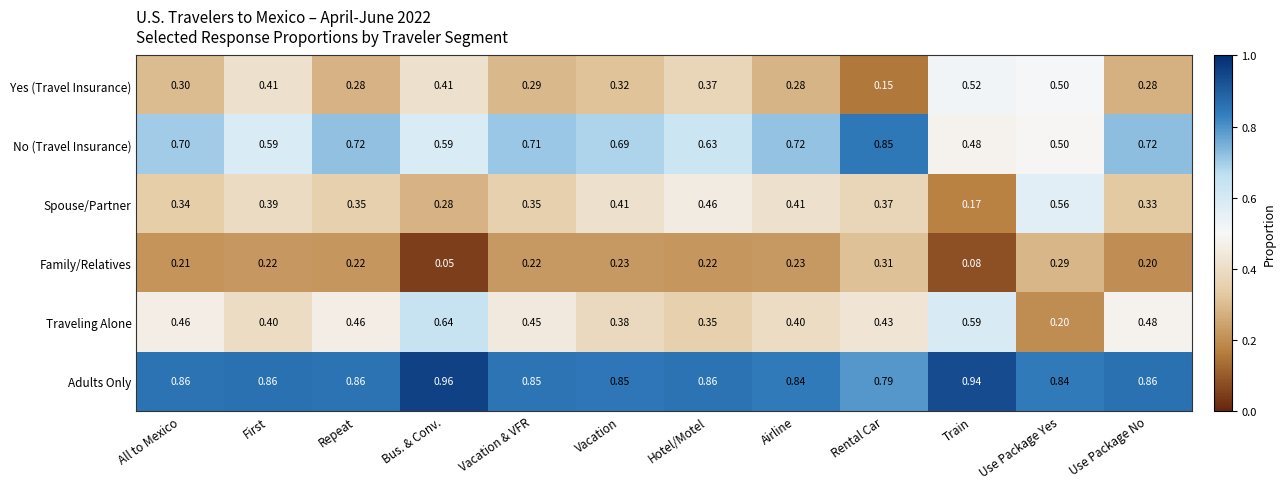

Where is Family/Relatives nearest to the value 0?

Bus. & Conv.